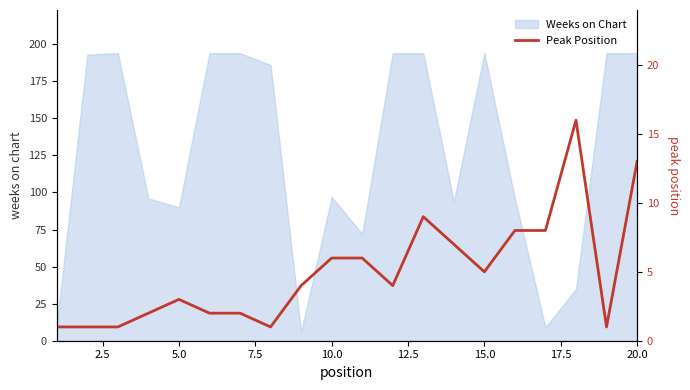

The value of Weeks on Chart at 10.0 is 148. True or false?

False